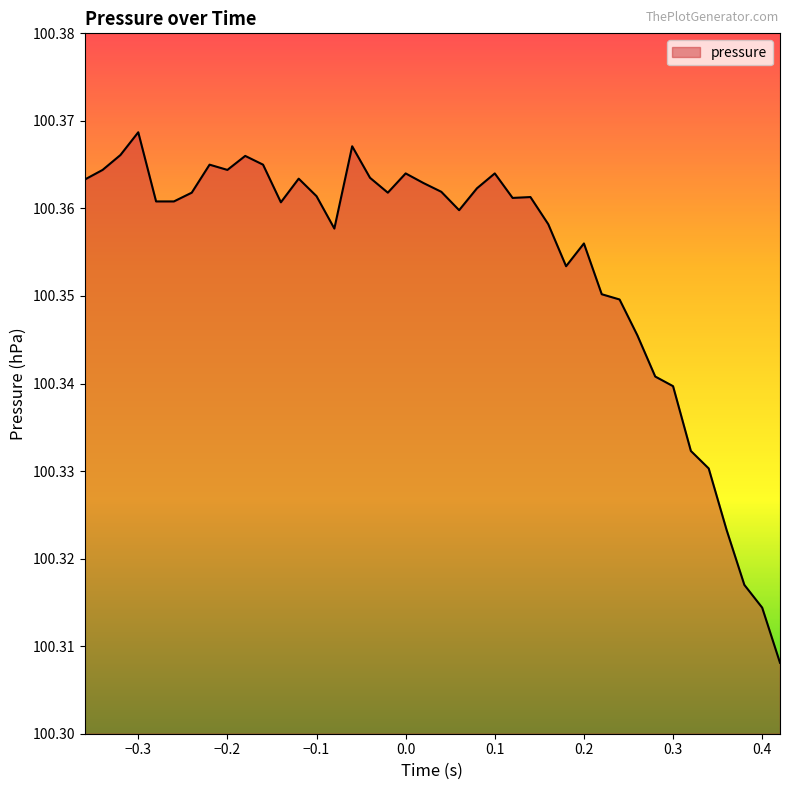

Does the chart display data point markers on the line(s)?

No